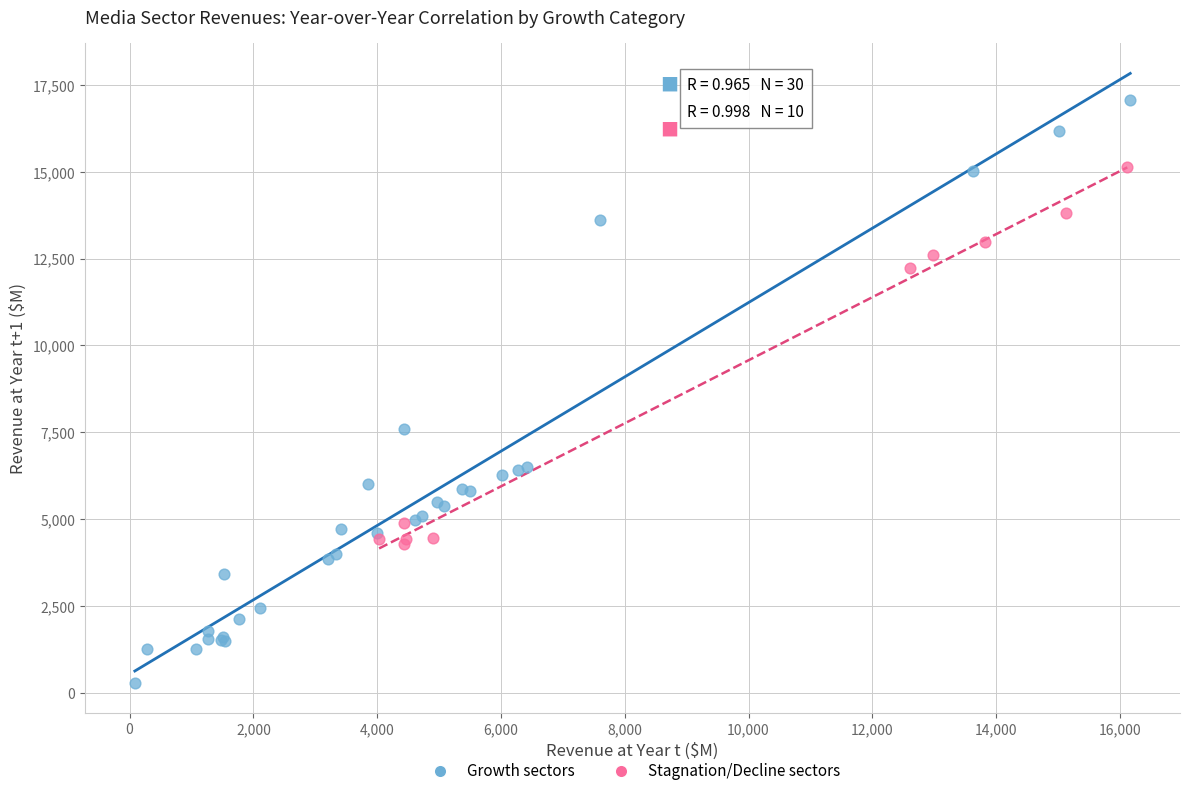

Which series reaches the maximum Y coordinate?

Growth sectors